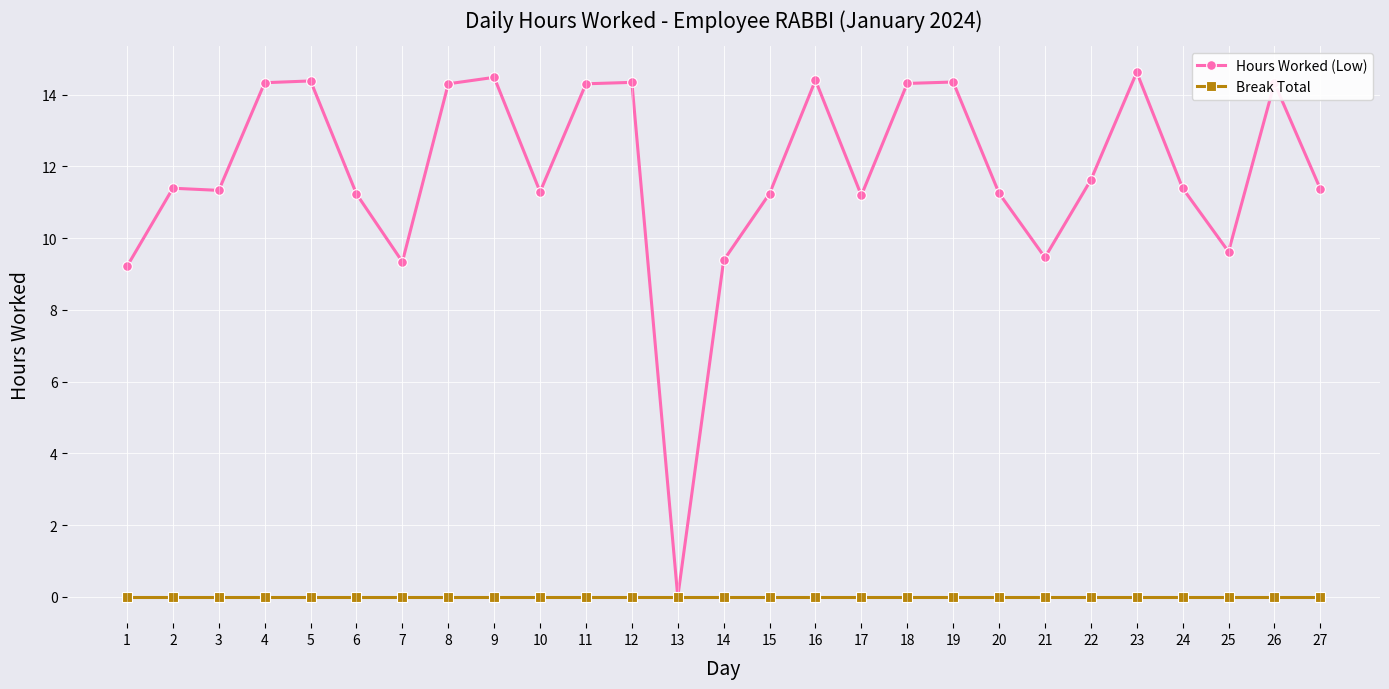

What are all the series names shown in the legend?

Hours Worked (Low), Break Total